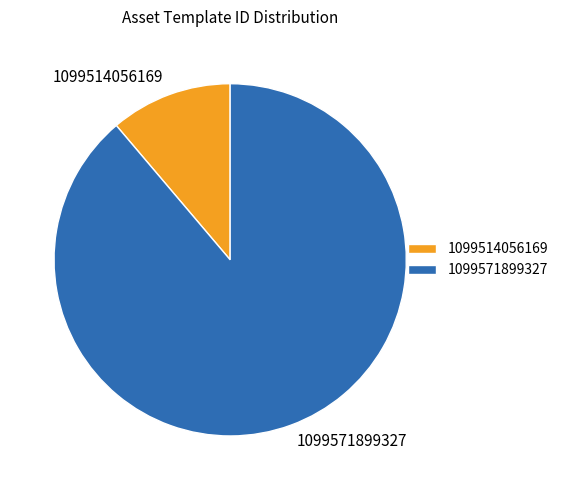

Combined, do 1099571899327 and 1099514056169 account for over 50%?

Yes